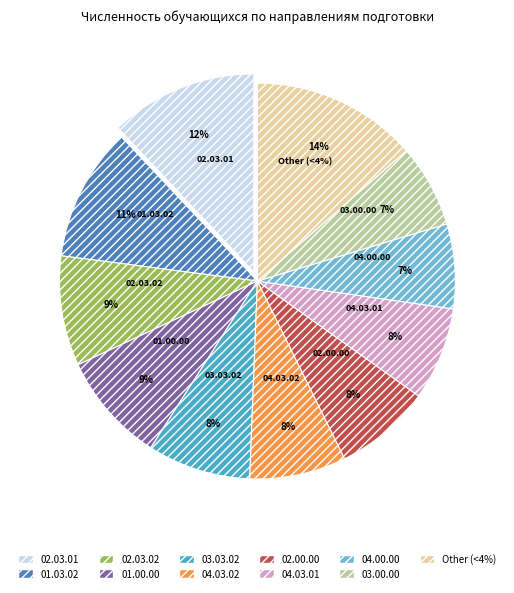

Combined, what portion of the pie is 01.00.00 Математика и механика and 03.03.02 Физика?

17.4%